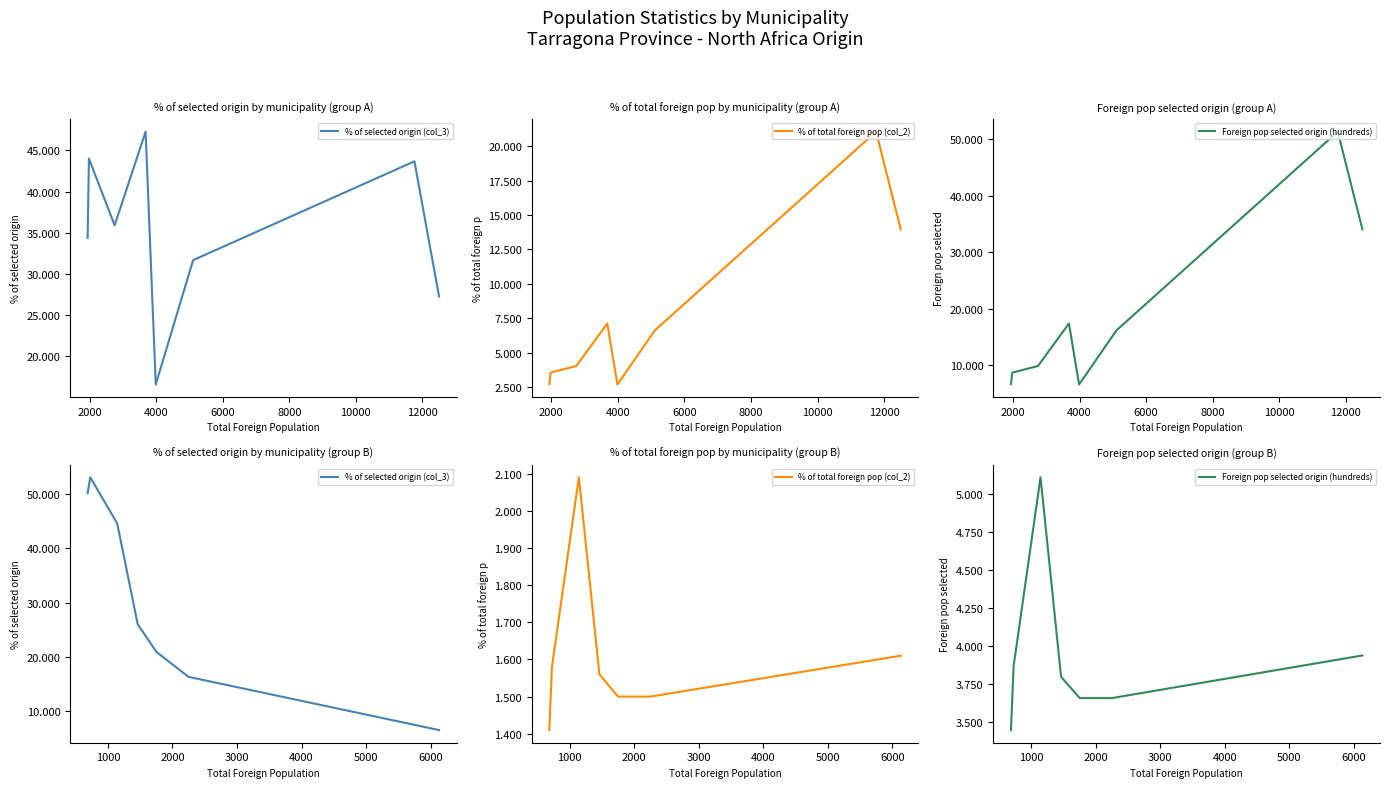

What is the difference between the highest and lowest values at 12000?

4.8